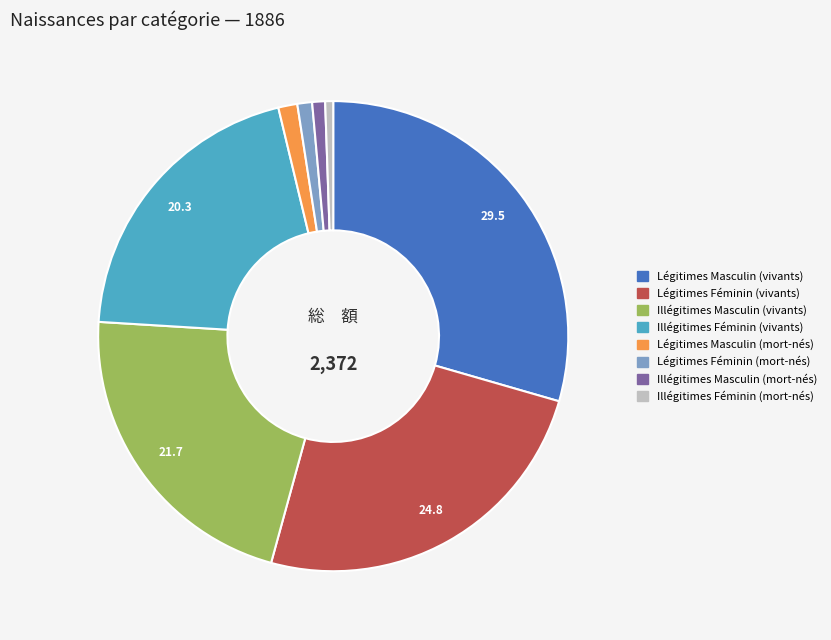

True or false: Illégitimes Féminin (vivants) accounts for 30% of the total.

False